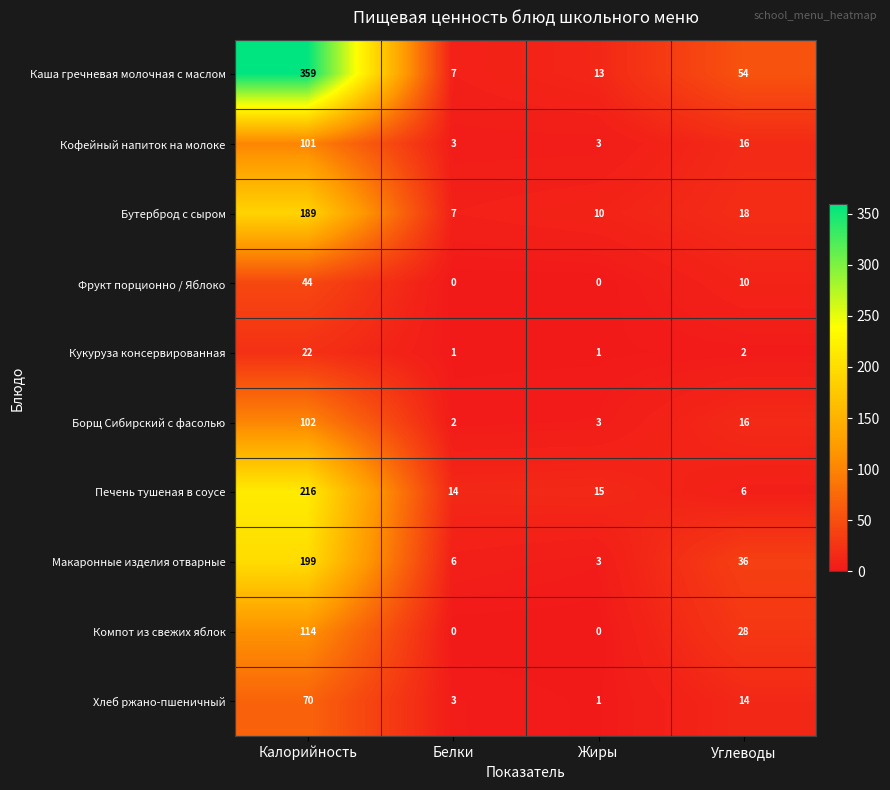

The Каша гречневая молочная с маслом series shows 583 at Калорийность. True or false?

False